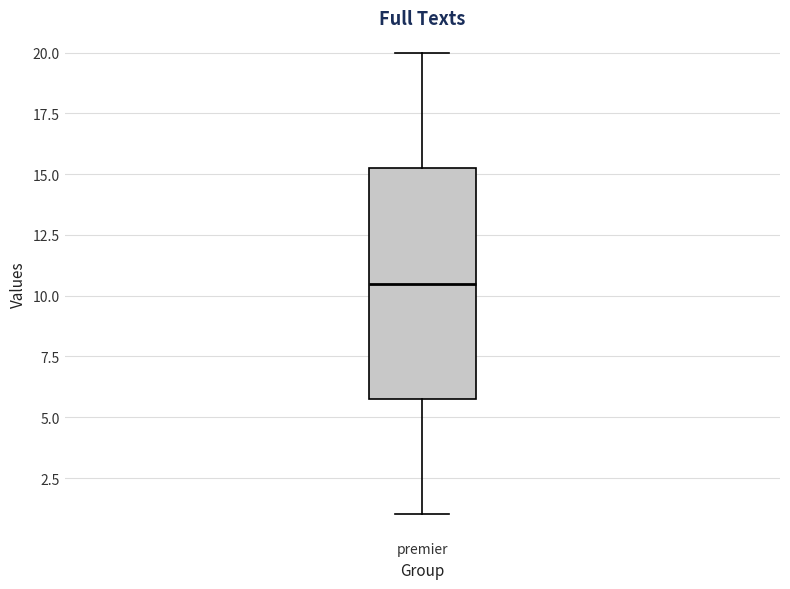

Read this box plot against the y-axis: the position of the median line, the range covered by the box, and the ends of both whiskers. The values are not printed on the chart, so give them approximately, as read against the axis.

median 10.5, box 6.0 to 15.5, whiskers 1.0 to 20.0